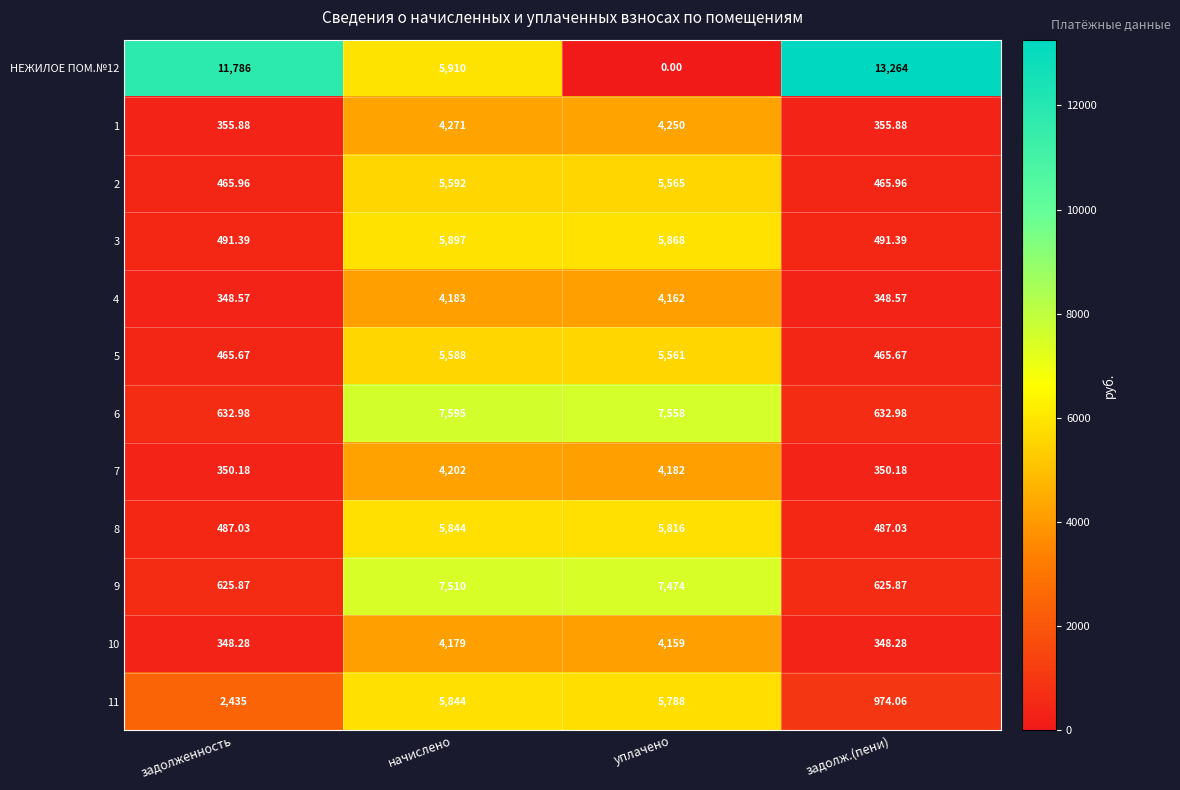

Is the value of 6 at задолж.(пени) greater than the value of 2 at задолженность?

Yes